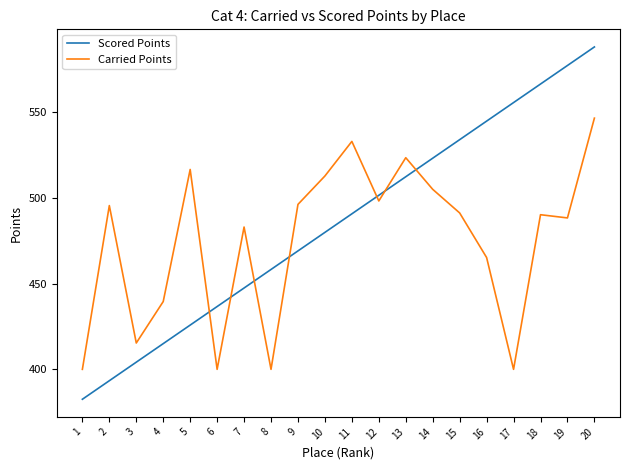

The value of Carried Points at 5 is 516.5. True or false?

True